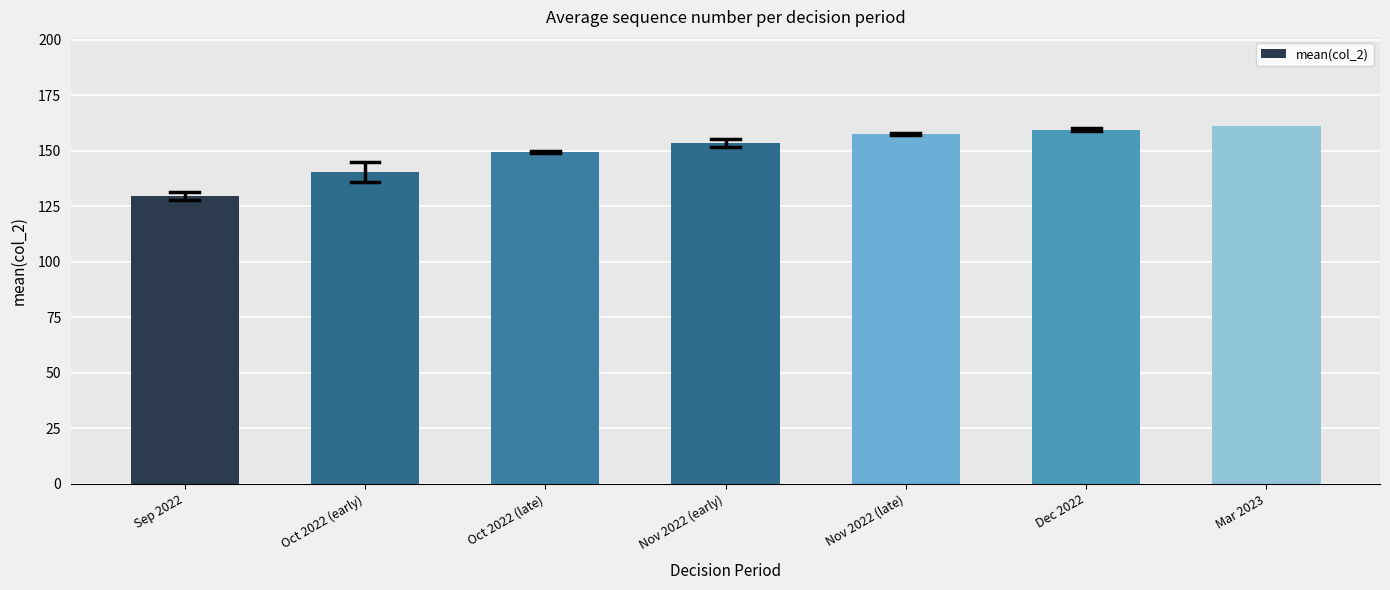

Reading left to right, list all the values displayed in this chart.

129.5	140.5	149.5	153.5	157.5	159.5	161.0